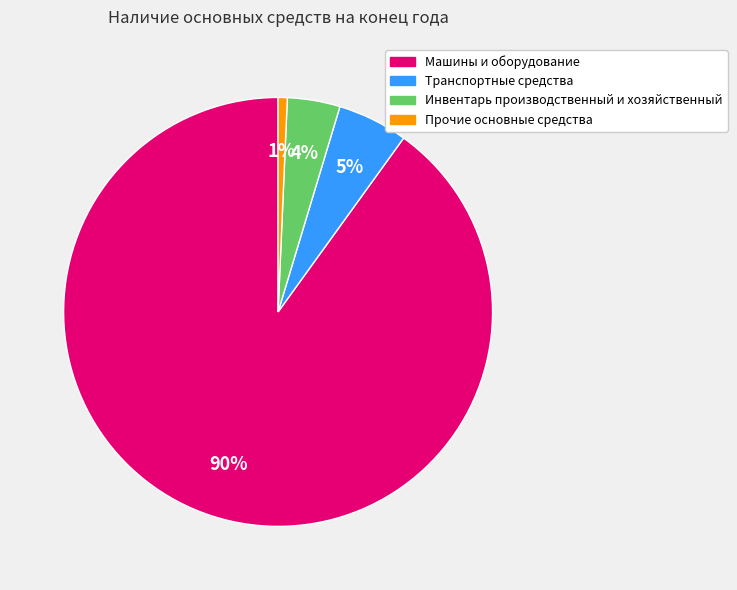

Is there any slice that represents more than half of the pie?

Yes